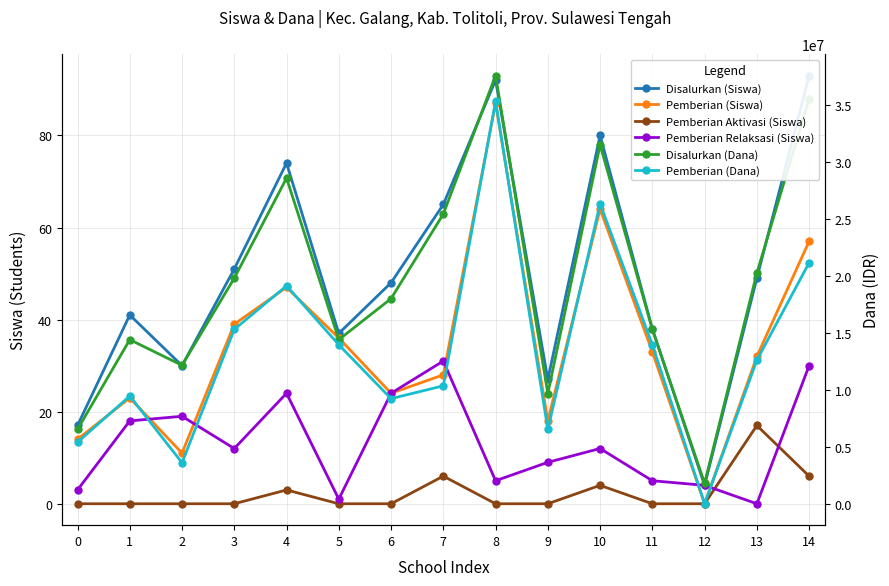

What is the value of the Disalurkan (Siswa) point at the 7th from the left?

48